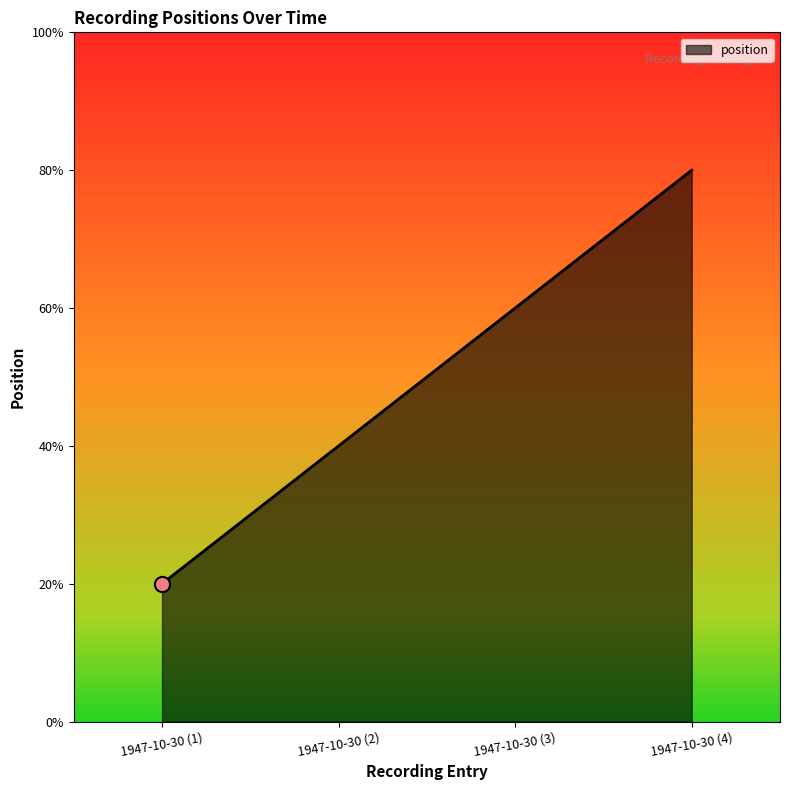

Approximately how many times larger is the value at 1947-10-30 (2) compared to 1947-10-30 (4)?

0.5